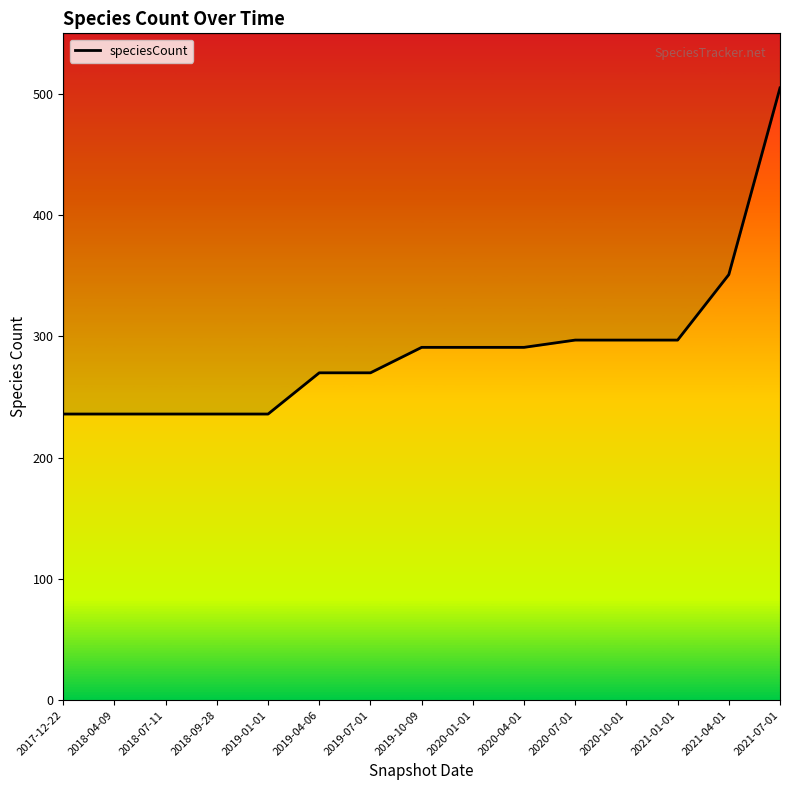

Where is the data nearest to the value 370?

2021-04-01